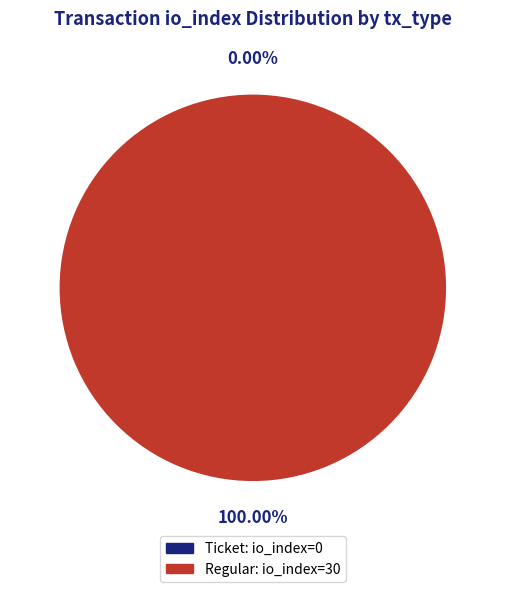

How many segments does this pie chart have?

2